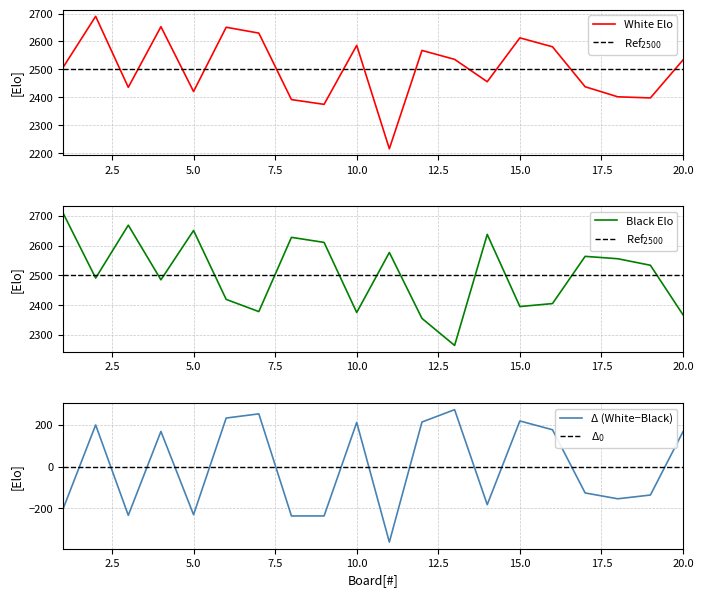

At which label is White Rating closest to 2453?

14